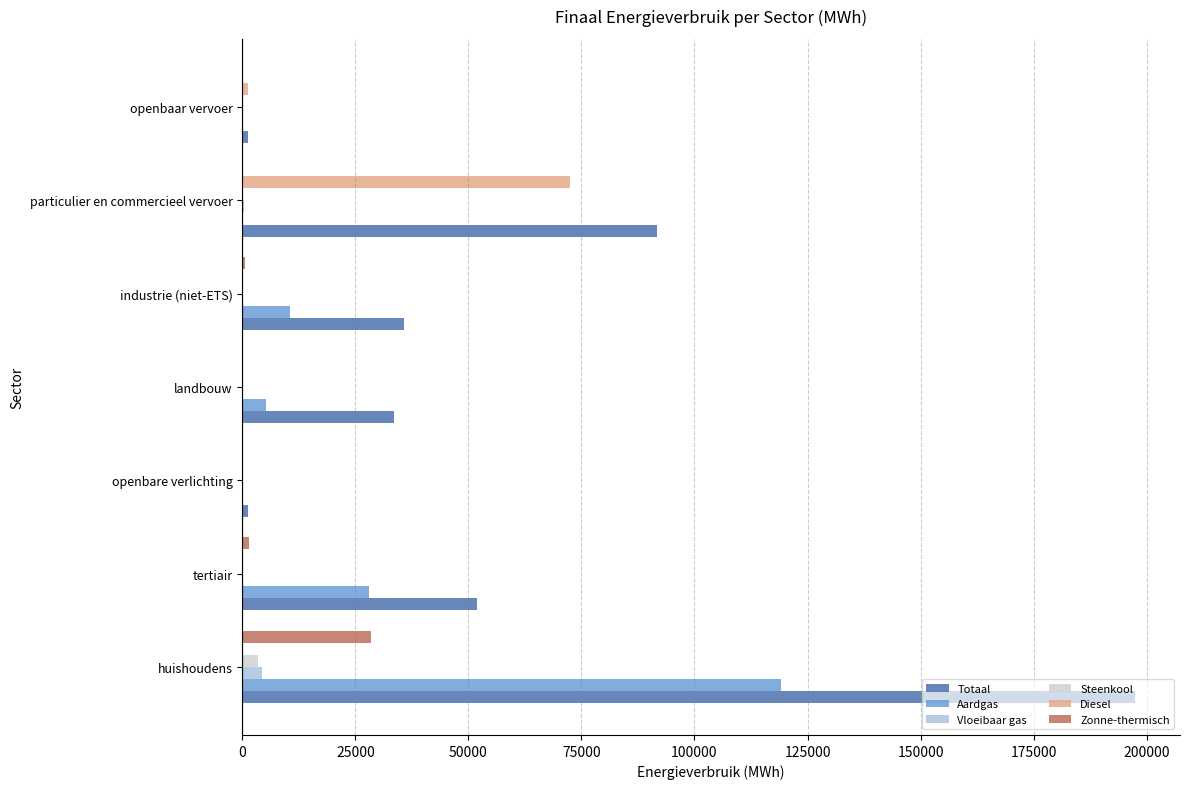

How many series are shown in this chart?

6